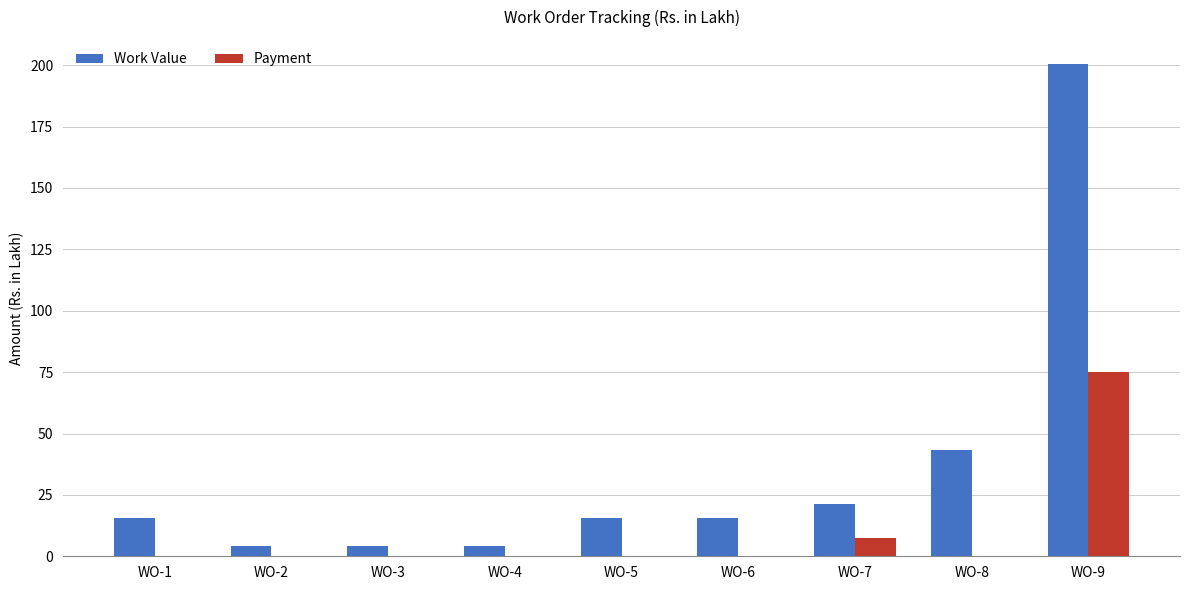

Are the bars horizontal?

No